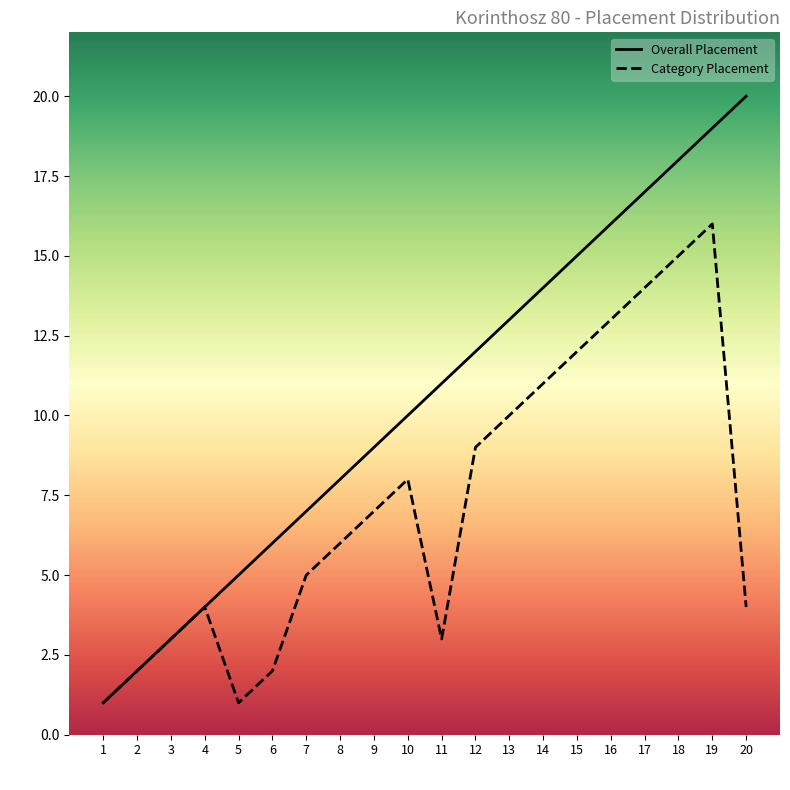

Is it true that Overall Placement equals 7 at 7?

True